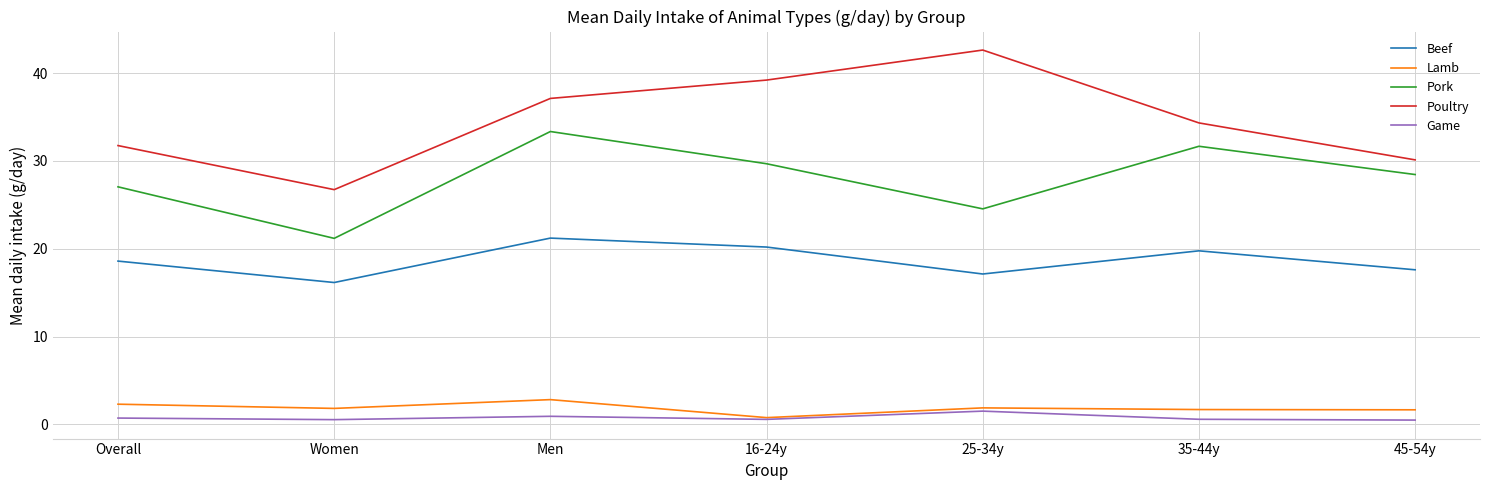

What is the difference between the highest and lowest values at 25-34y?

41.1